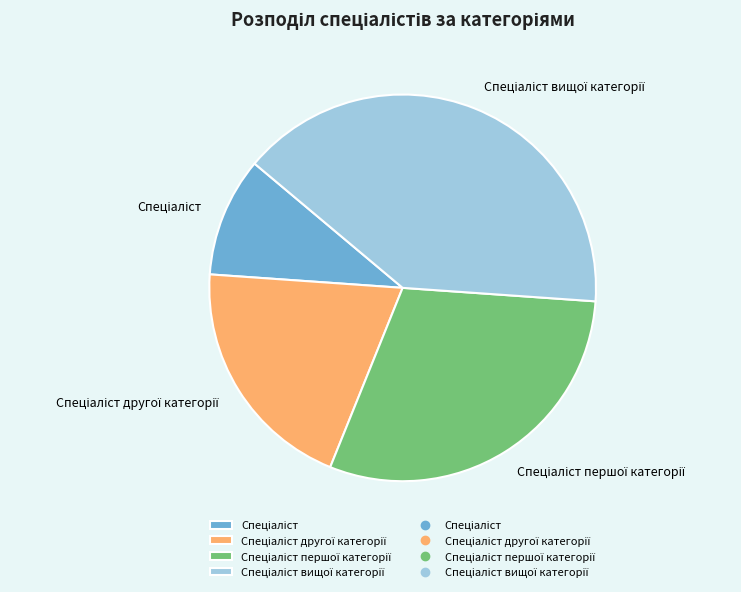

Is there a majority slice in this chart?

No